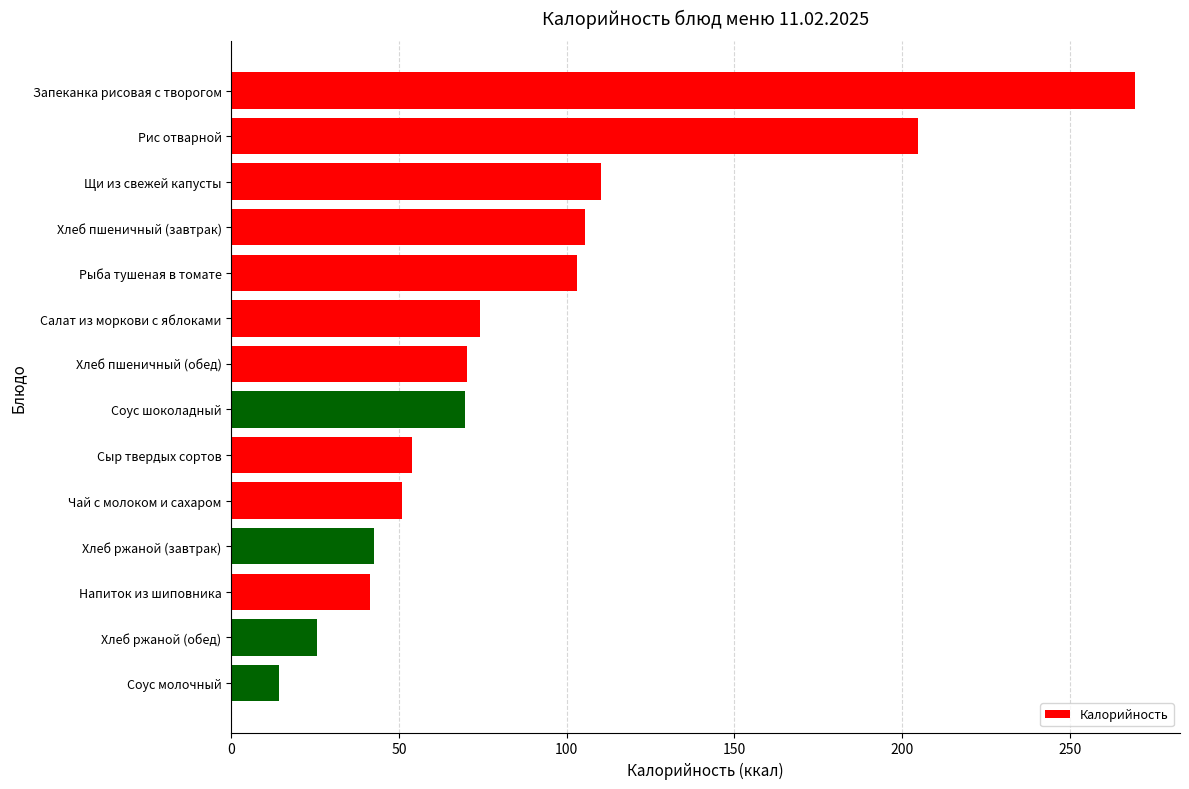

What is the difference between the maximum and minimum values?

255.3